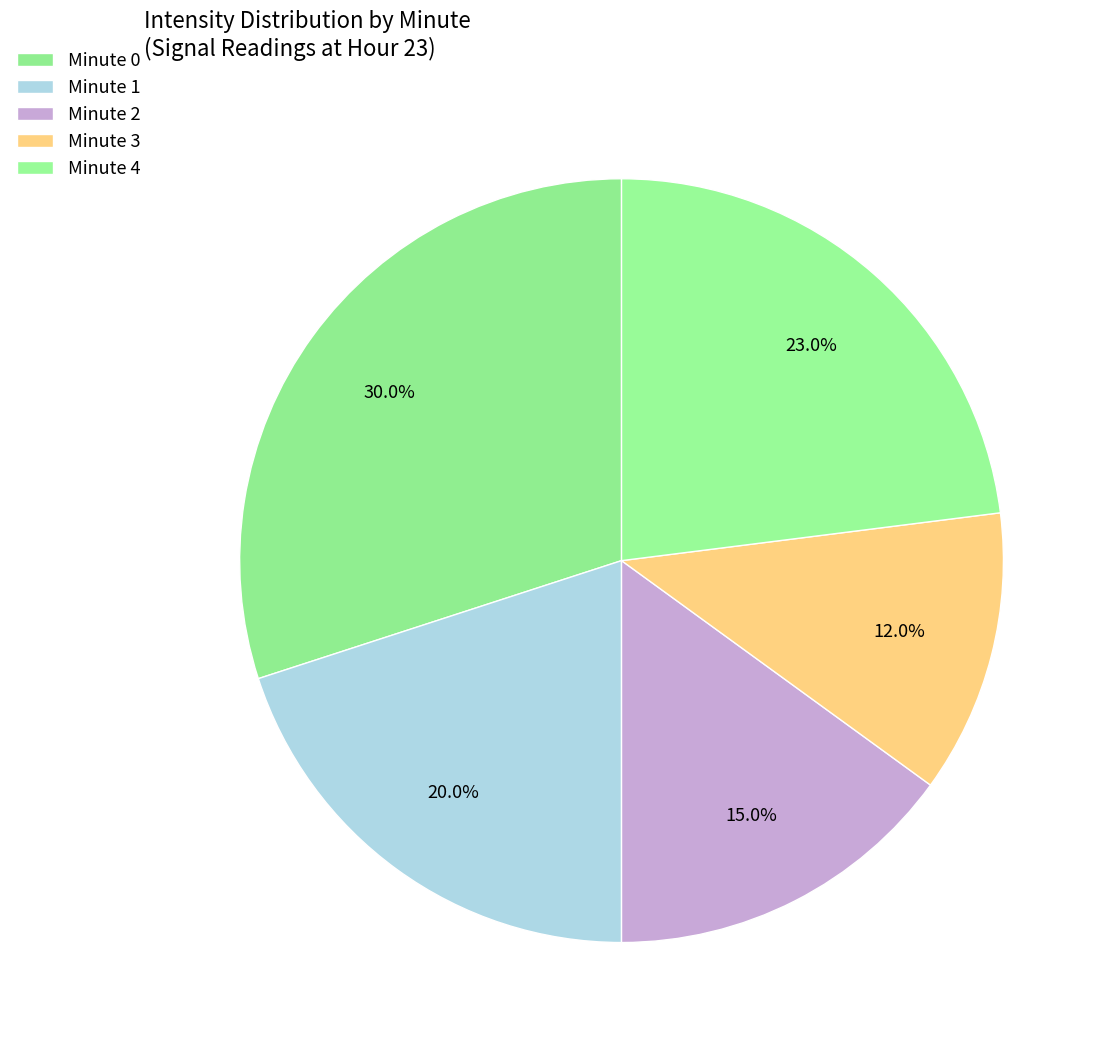

Which category has the biggest portion of the pie?

Minute 0